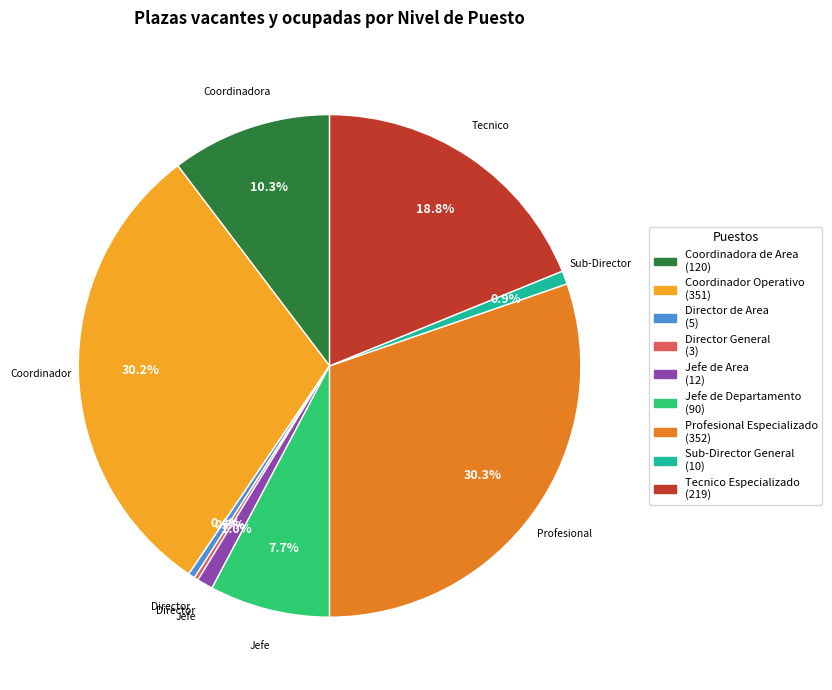

What is the ratio of the value at Tecnico Especializado to the value at Jefe de Departamento?

2.4